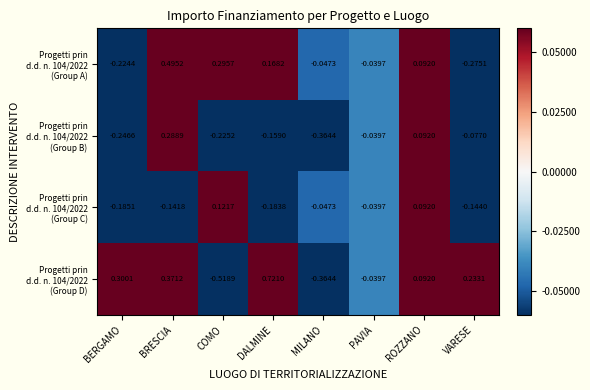

Which label corresponds to the smallest value in the chart?

COMO